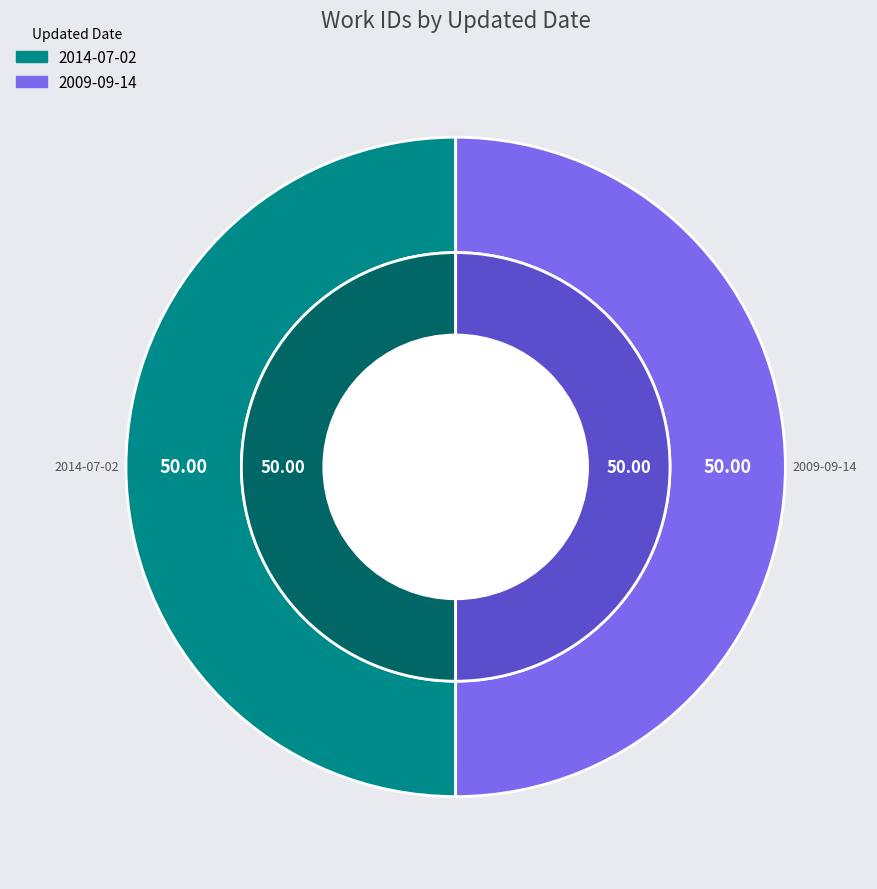

Combined, do 2009-09-14 and 2014-07-02 account for over 50%?

Yes